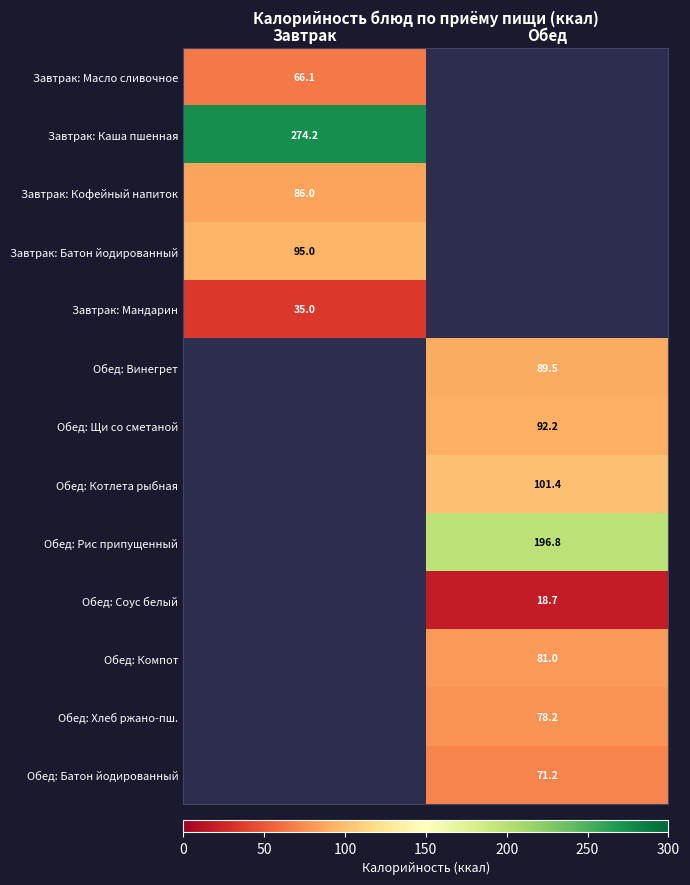

Is it true that Обед: Рис припущенный equals 196.8 at Обед?

True